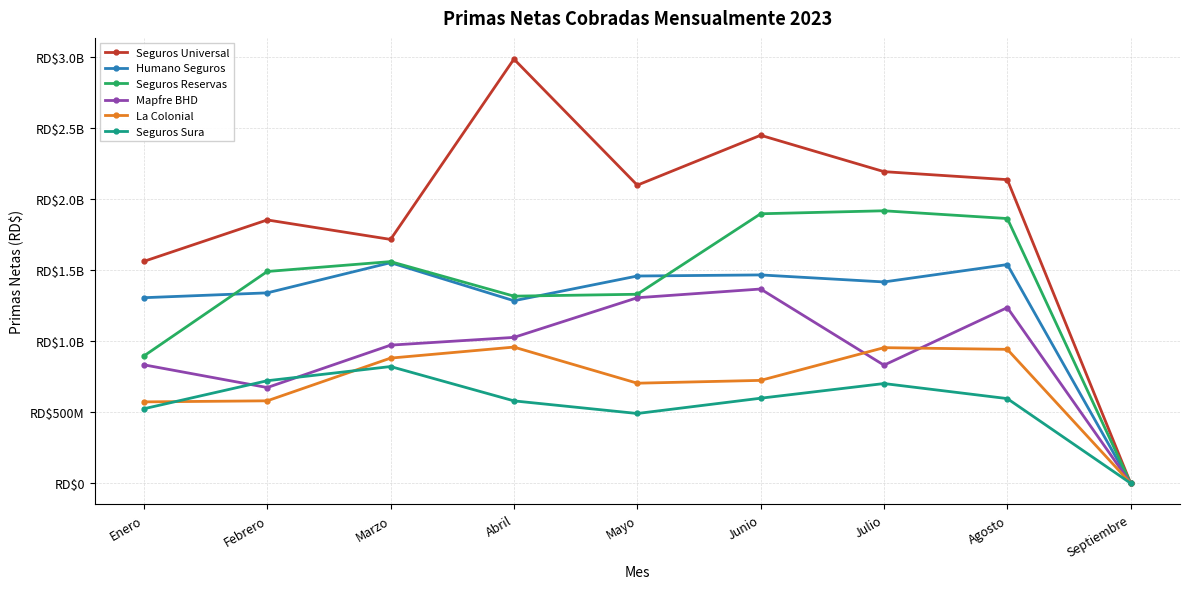

Which category has the lowest value in the La Colonial series?

Septiembre